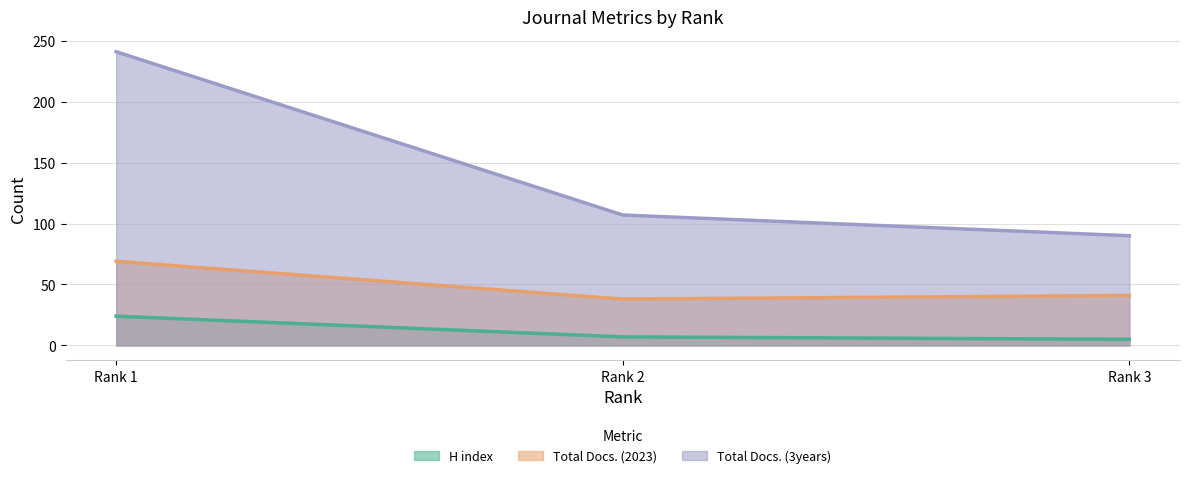

Rank the categories by H index value from highest to lowest.

Rank 1, Rank 2, Rank 3